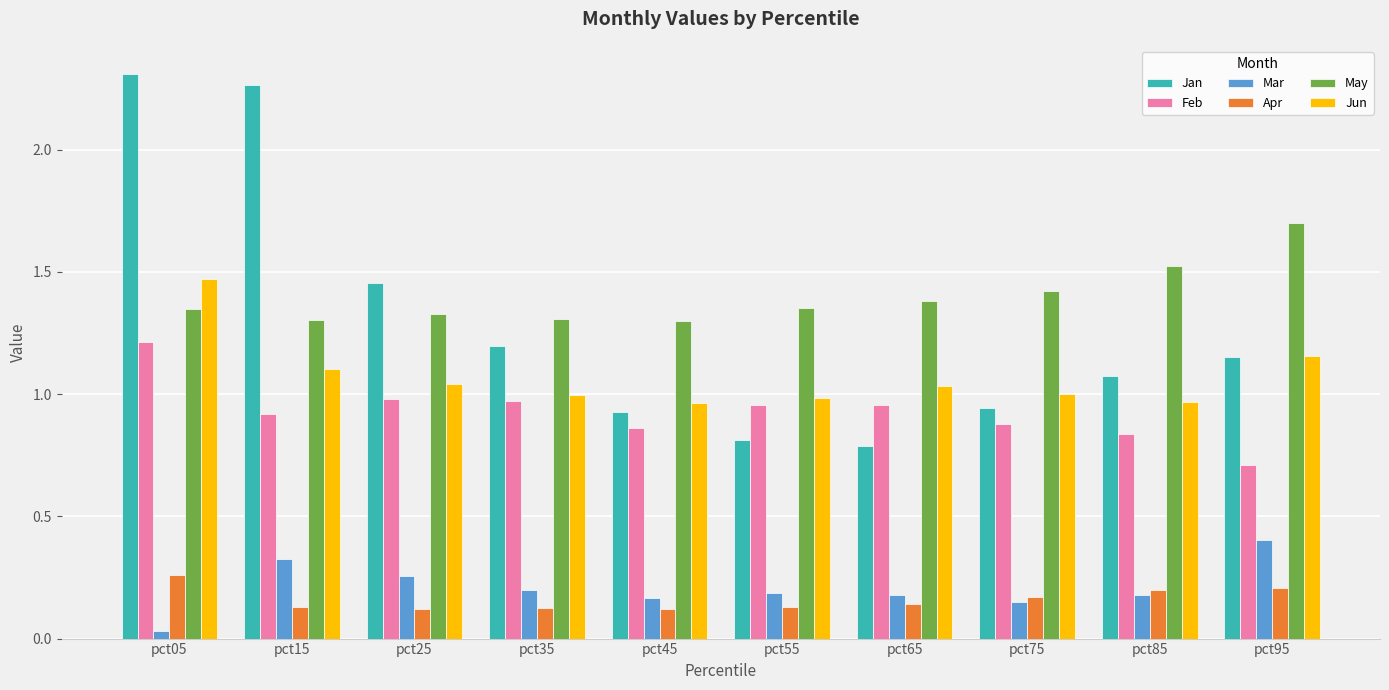

Which series changed the most between pct25 and pct65?

Jan